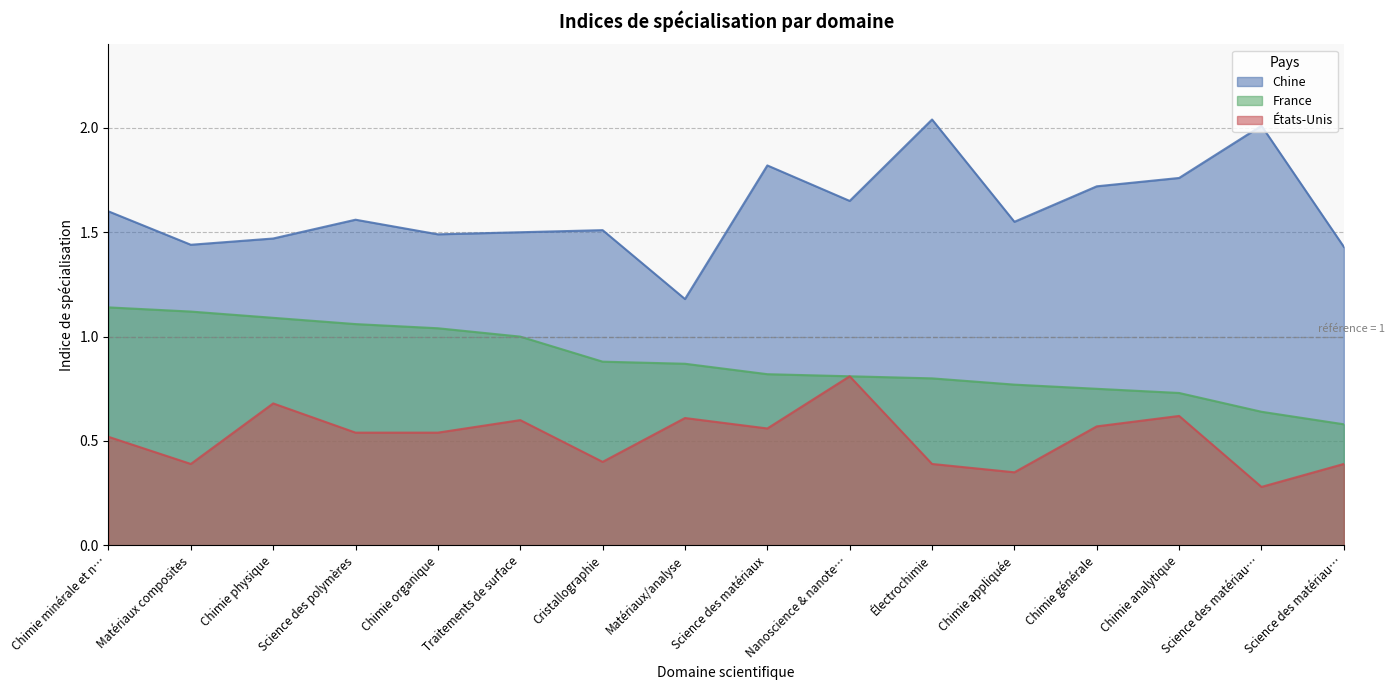

What is the difference between the États-Unis values at Chimie générale and Chimie appliquée?

0.2